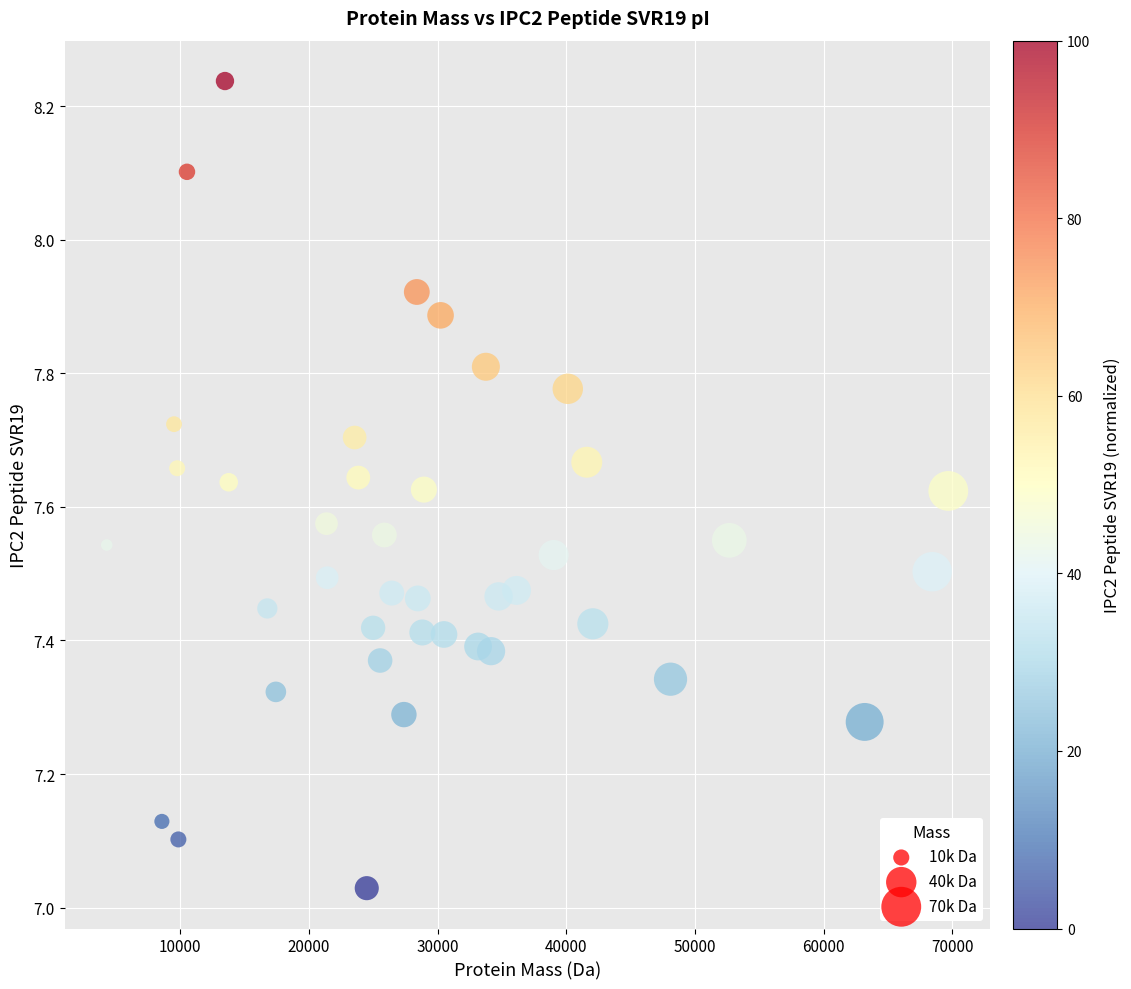

What is the range of Y values (max minus min)?

1.2